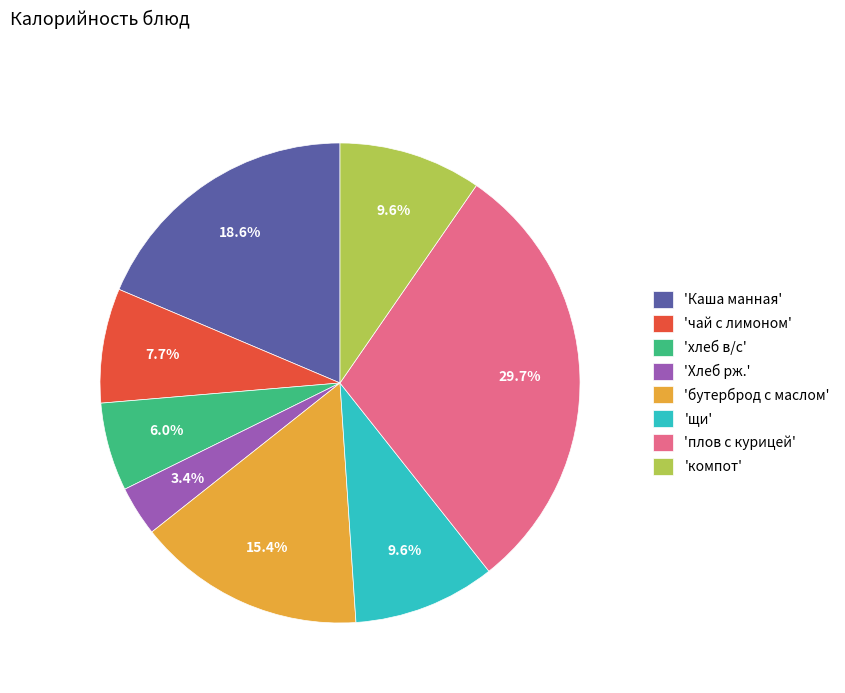

Is there any slice that represents more than half of the pie?

No